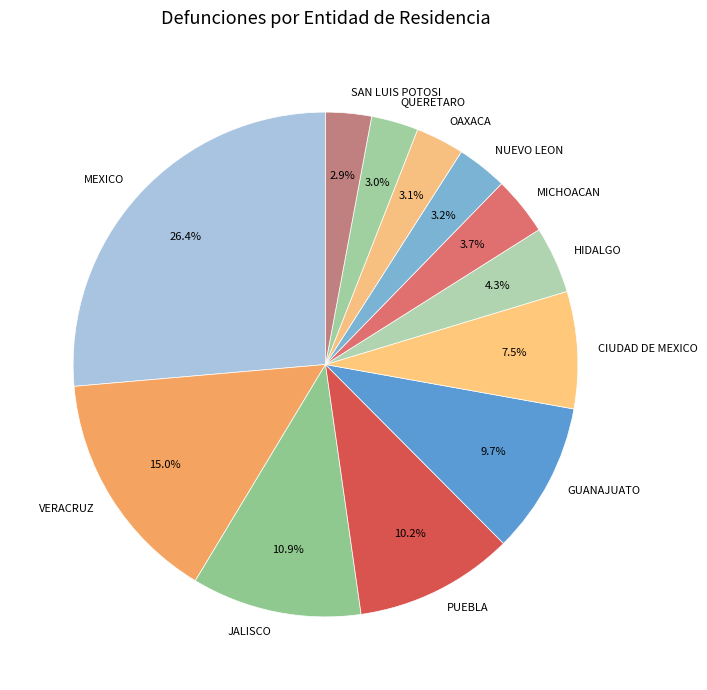

Which has a higher value, MICHOACAN or OAXACA?

MICHOACAN